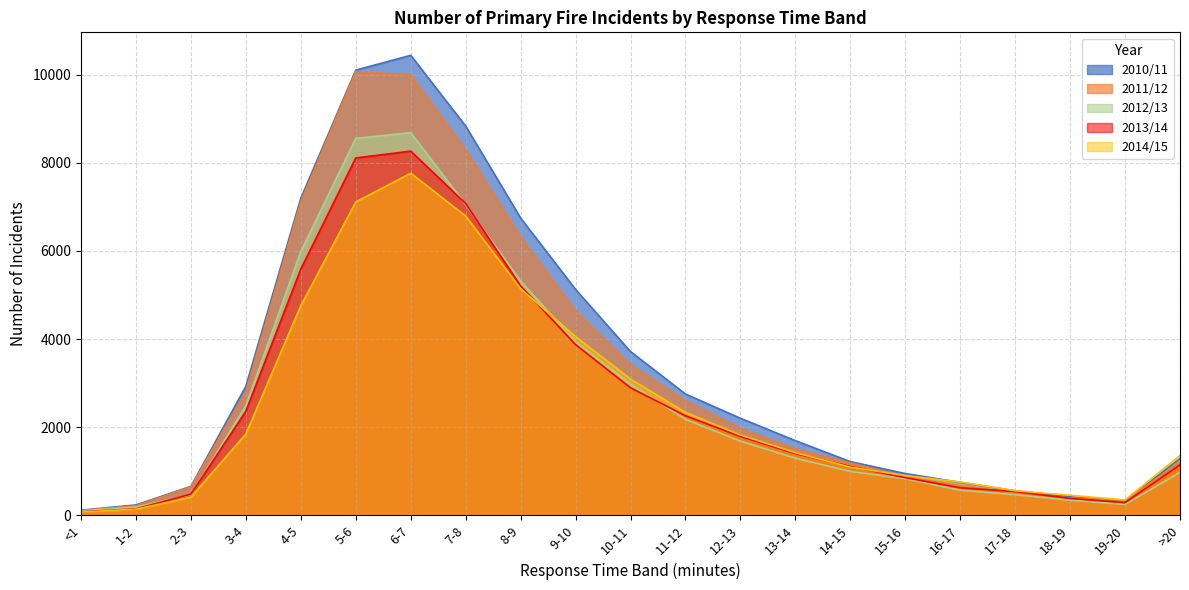

In 2013/14, how many points are higher than both neighbors (excluding endpoints)?

1